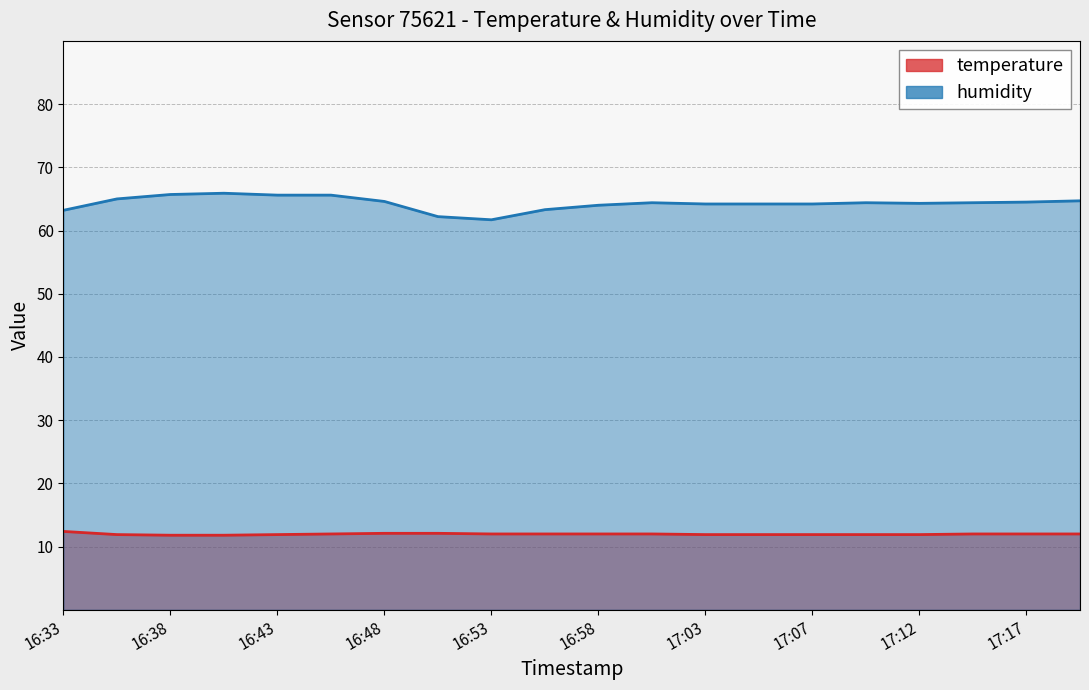

Reading right to left, transcribe all the data shown in this chart.

temperature: 12.0	12.0	12.0	11.9	11.9	11.9	11.9	11.9	12.0	12.0	12.0	12.0	12.1	12.1	12.0	11.9	11.8	11.8	11.9	12.4
humidity: 64.7	64.5	64.4	64.3	64.4	64.2	64.2	64.2	64.4	64.0	63.3	61.7	62.2	64.6	65.6	65.6	65.9	65.7	65.0	63.2